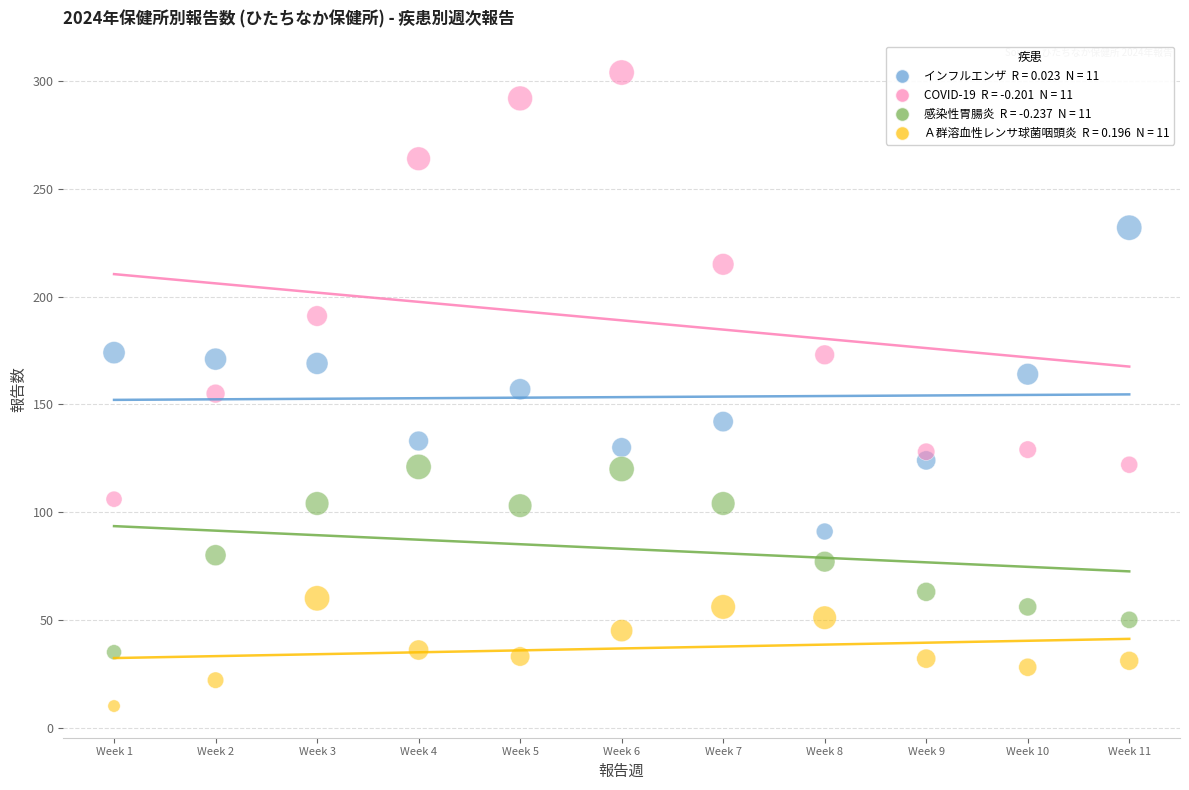

Across all data points, what is the range of Y values (max minus min)?

294